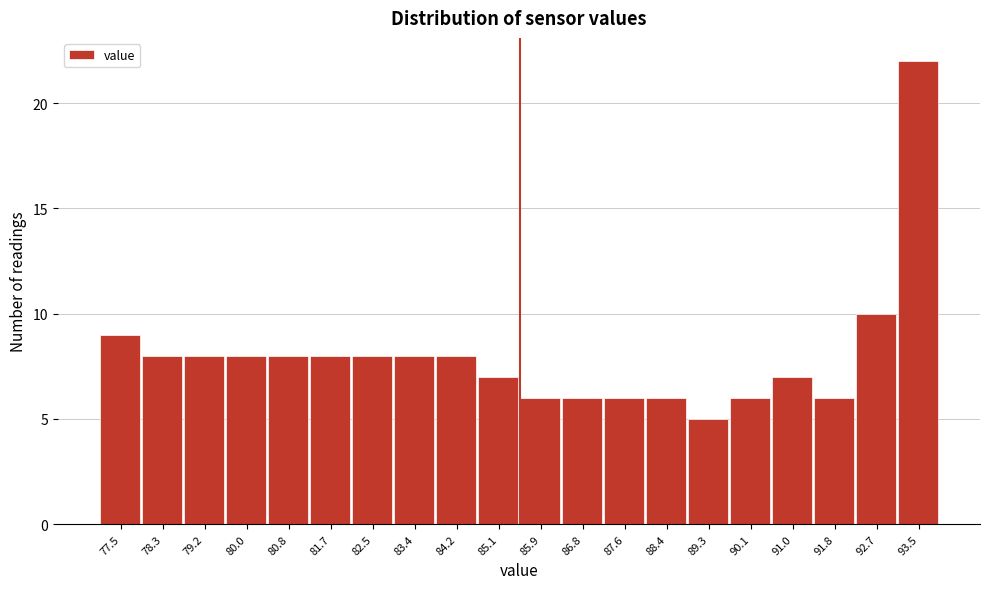

Over which range of the x-axis is the bar tallest?

93.1 to 93.9